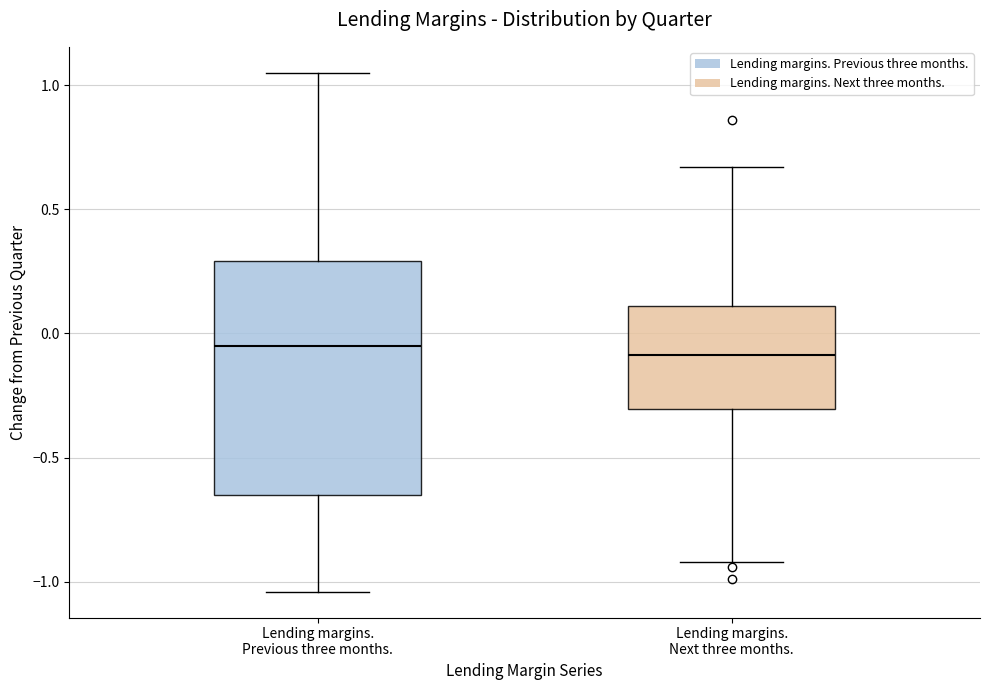

Reading left to right, transcribe this box plot: for each box, give where its median line is, the range the box spans, and where its two whiskers end, as read against the y-axis. The values are not printed on the chart, so give them approximately, as read against the axis.

Lending margins. Previous three months.: median -0.05, box -0.65 to 0.30, whiskers -1.05 to 1.05
Lending margins. Next three months.: median -0.10, box -0.30 to 0.10, whiskers -0.90 to 0.65